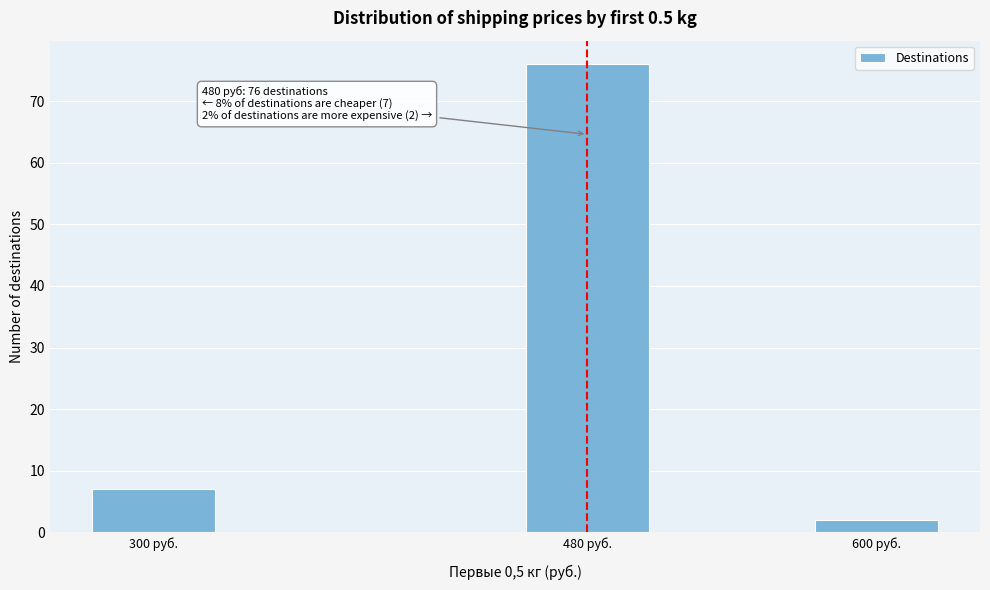

Reading right to left, what are all the values shown in this chart?

2	76	7